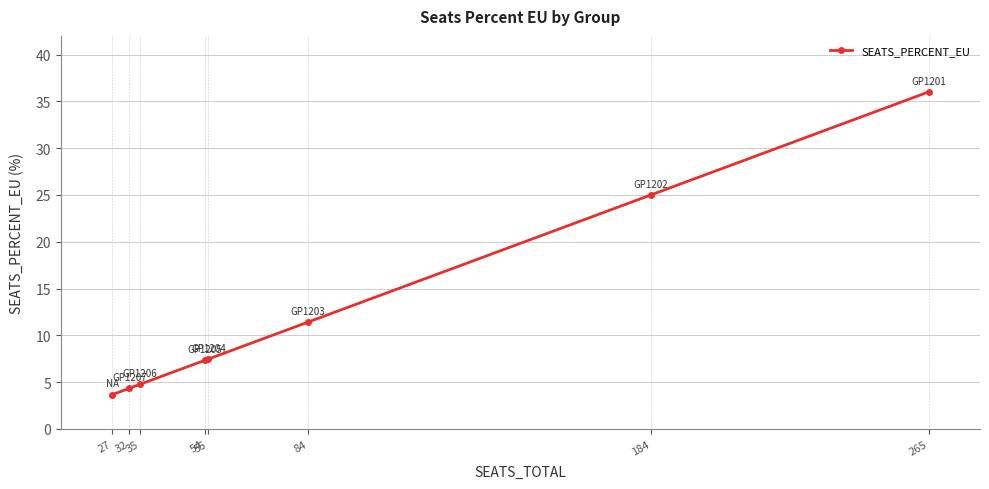

What is the minimum value shown in the chart?

3.7